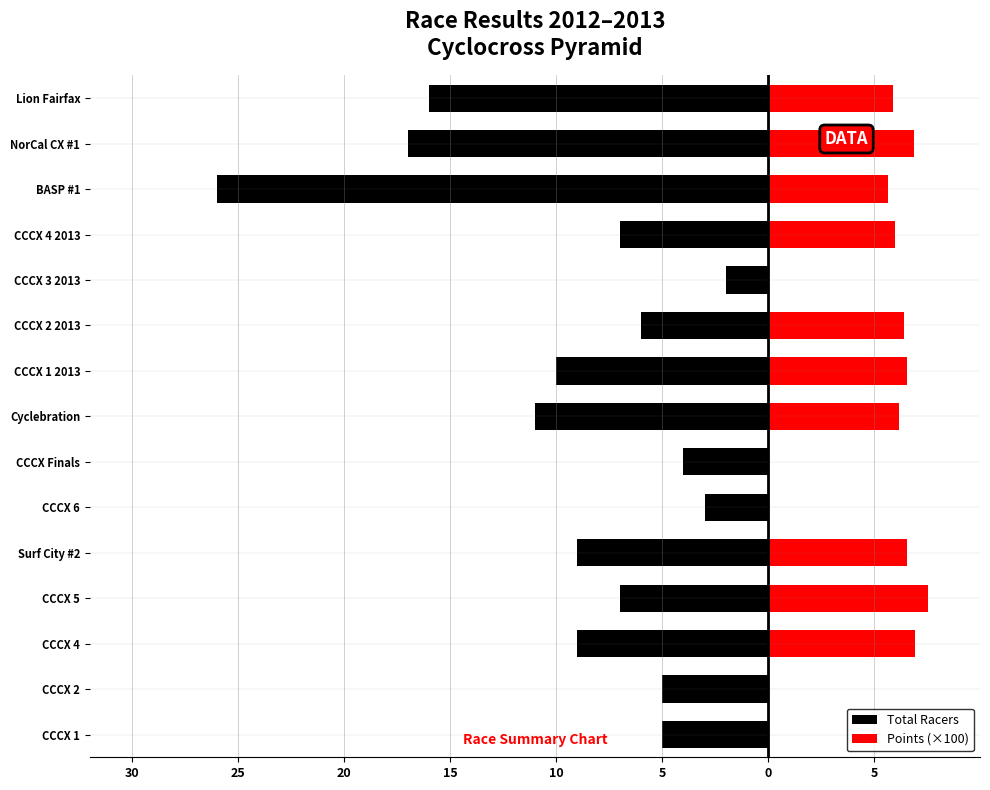

What is the difference between the Total Racers values at CCCX 3 2013 and NorCal CX #1?

15.0